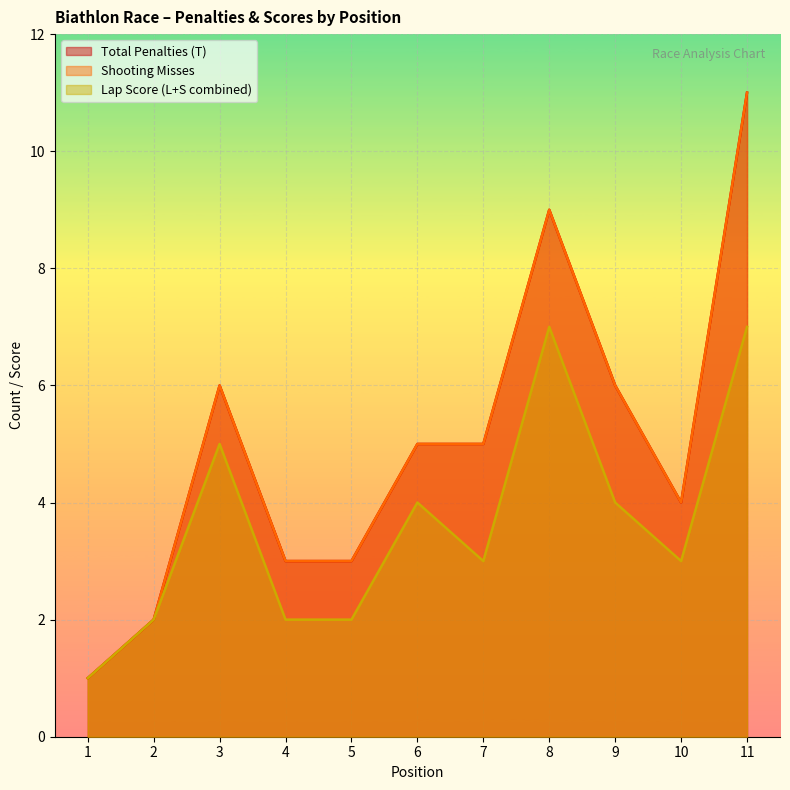

What is the lowest value of the Lap Score (L+S combined) series?

1